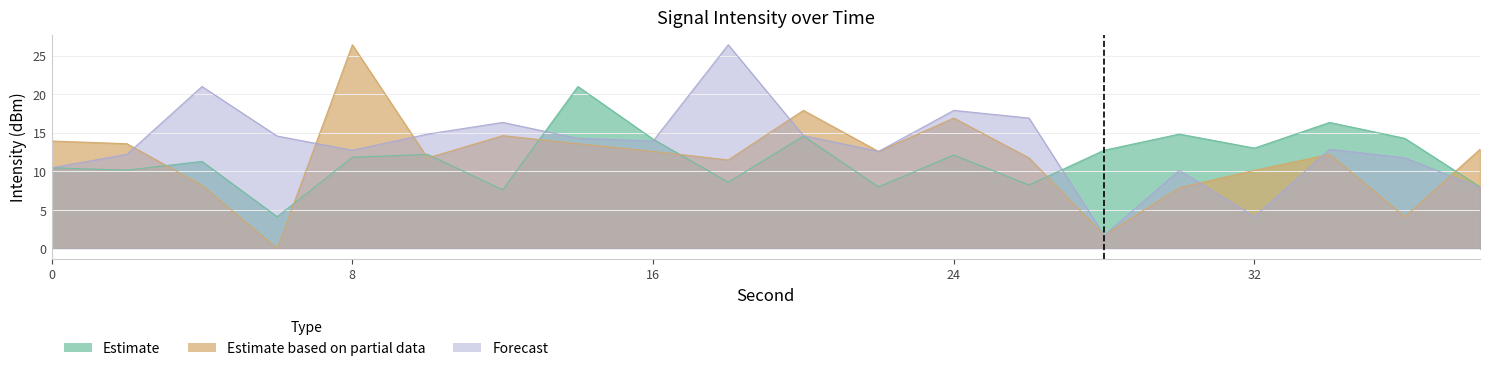

Reading left to right, what are all the values shown in this chart?

Estimate: 0=10.5	2=10.2	4=11.3	6=4.1	8=11.8	10=12.2	12=7.6	14=21.0	16=14.2	18=8.6	20=14.6	22=8.0	24=12.1	26=8.2	28=12.8	30=14.8	32=13.0	34=16.4	36=14.3	38=8.0
Estimate based on partial data: 0=14.0	2=13.6	4=8.2	6=0.0	8=26.4	10=11.7	12=14.7	14=13.6	16=12.6	18=11.5	20=17.9	22=12.6	24=16.9	26=11.8	28=1.7	30=7.9	32=10.1	34=12.2	36=4.1	38=12.9
Forecast: 0=10.5	2=12.2	4=21.0	6=14.6	8=12.8	10=14.8	12=16.4	14=14.3	16=14.0	18=26.4	20=14.7	22=12.6	24=17.9	26=16.9	28=1.7	30=10.1	32=4.1	34=12.9	36=11.8	38=7.9